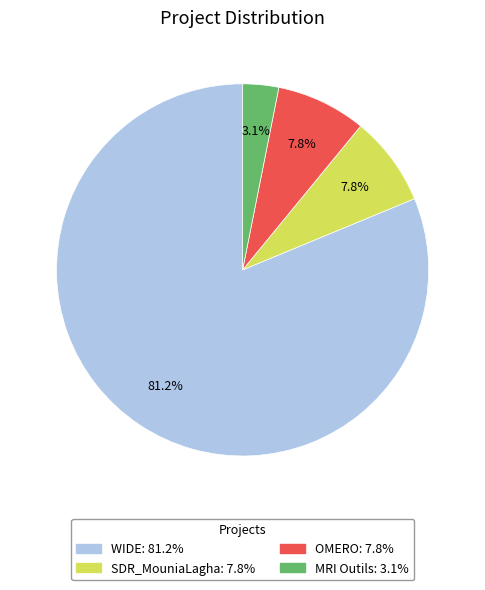

Does any single category account for the majority?

Yes